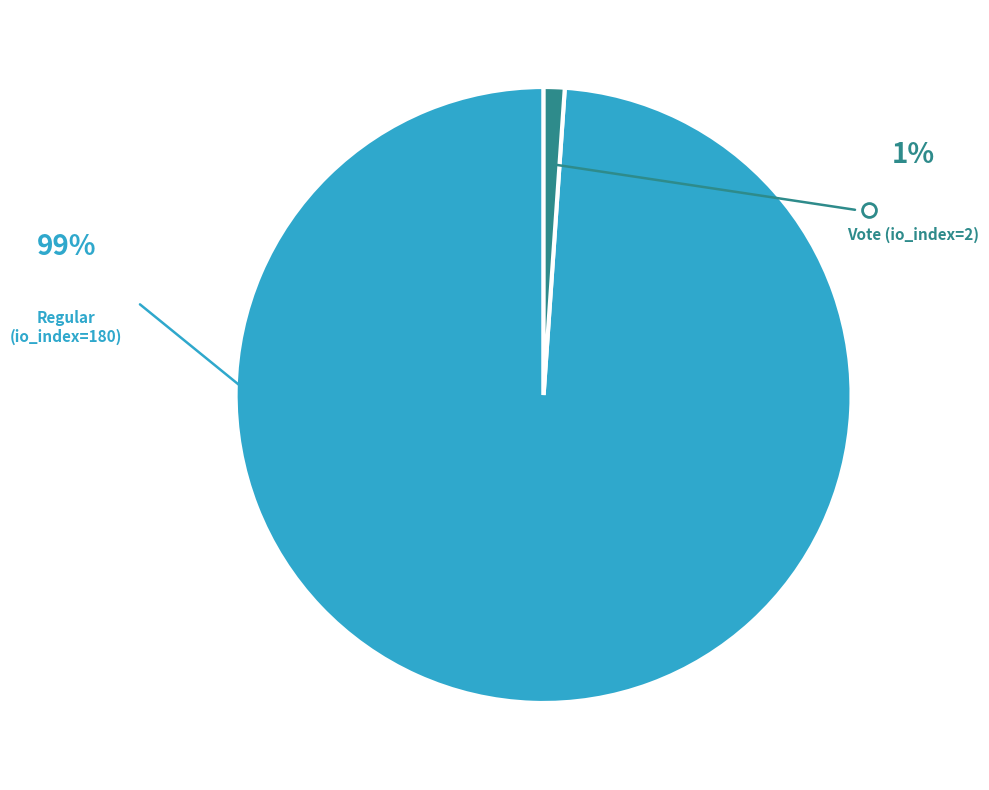

How many segments does this pie chart have?

2